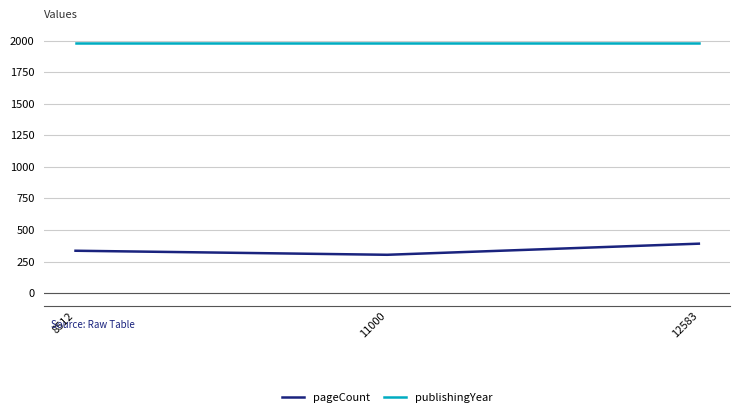

List the series in order of their peak value, lowest first.

pageCount, publishingYear